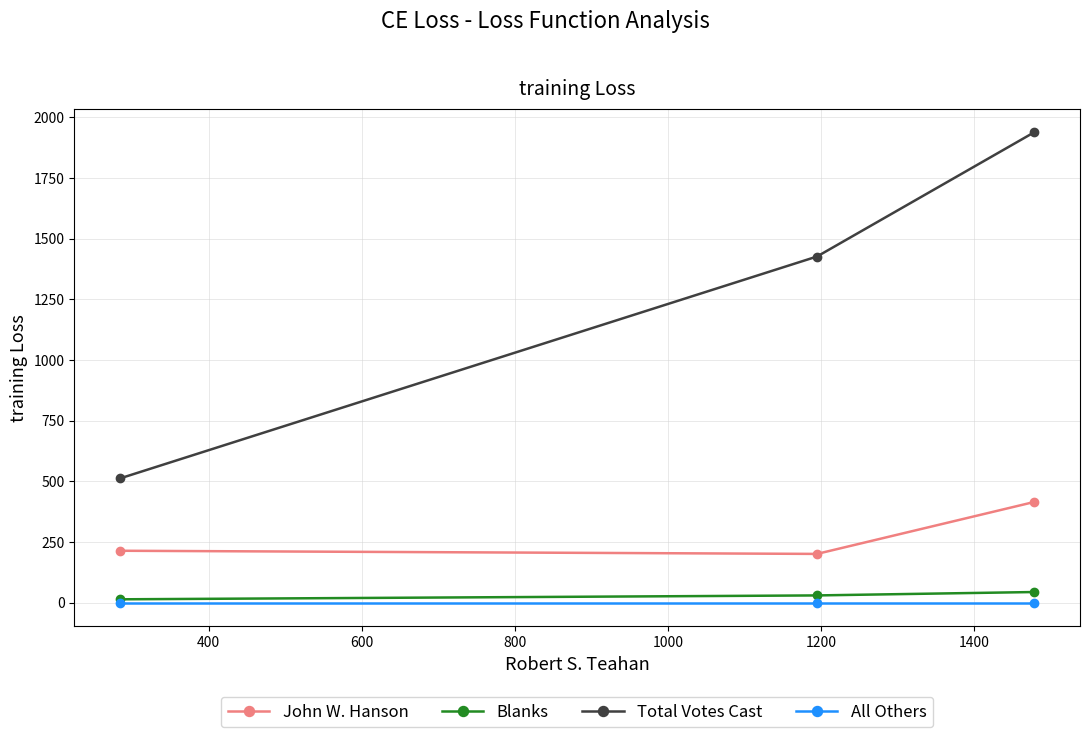

What is the value of the Total Votes Cast point at the 1st from the left?

512